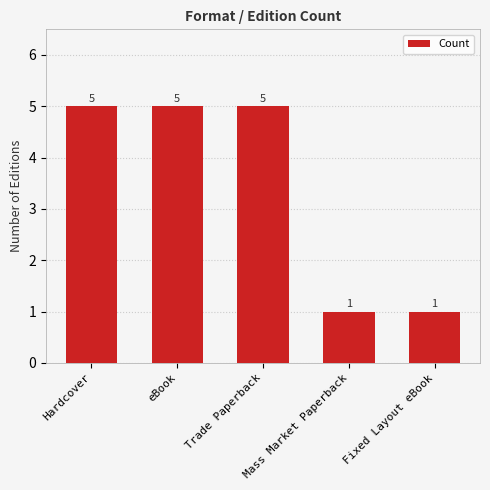

What is the change in value from eBook to Mass Market Paperback?

-4